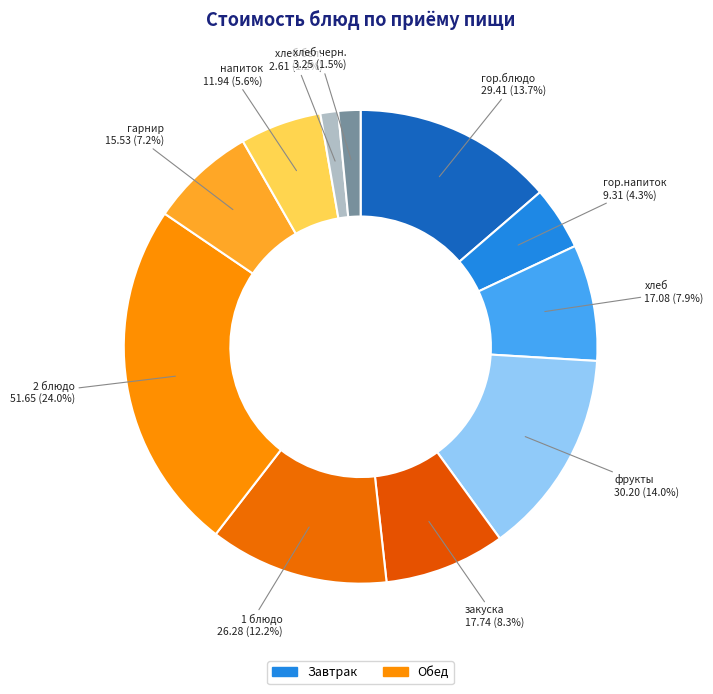

True or false: закуска accounts for 19% of the total.

False